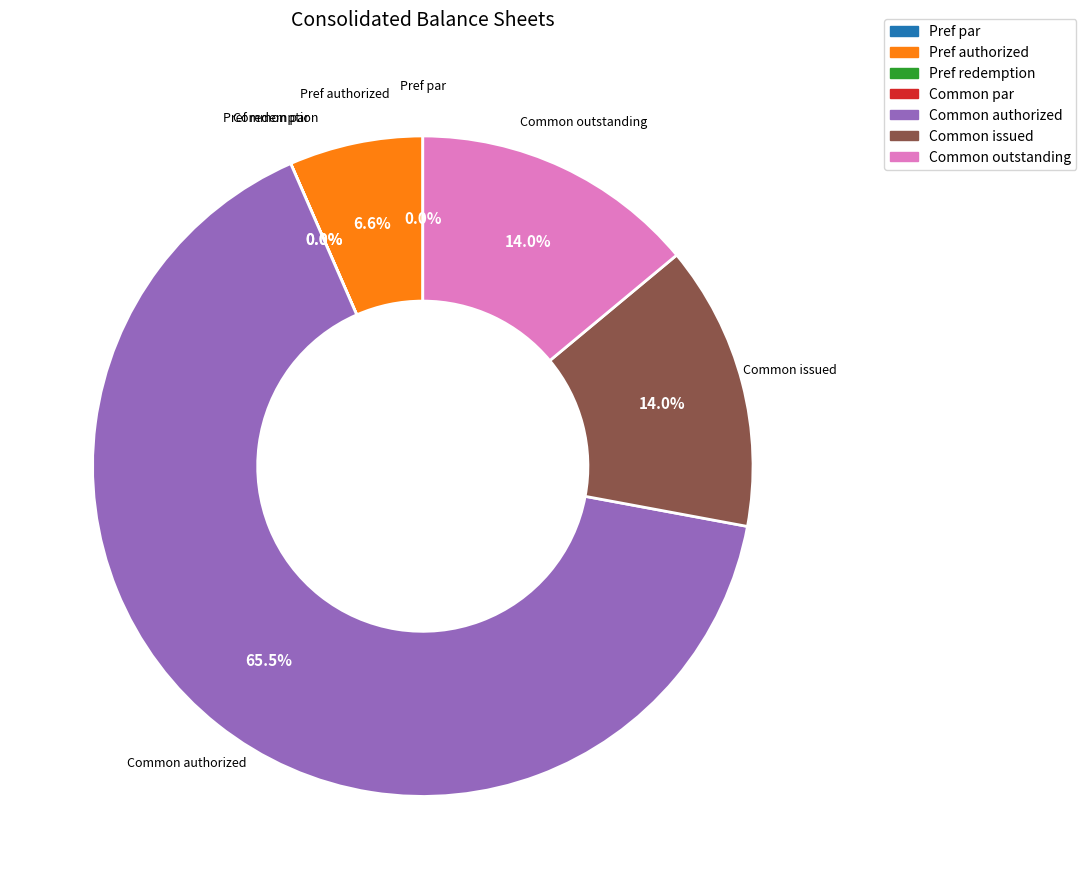

Does Preferred stock redemption value account for over 50% of the chart?

No